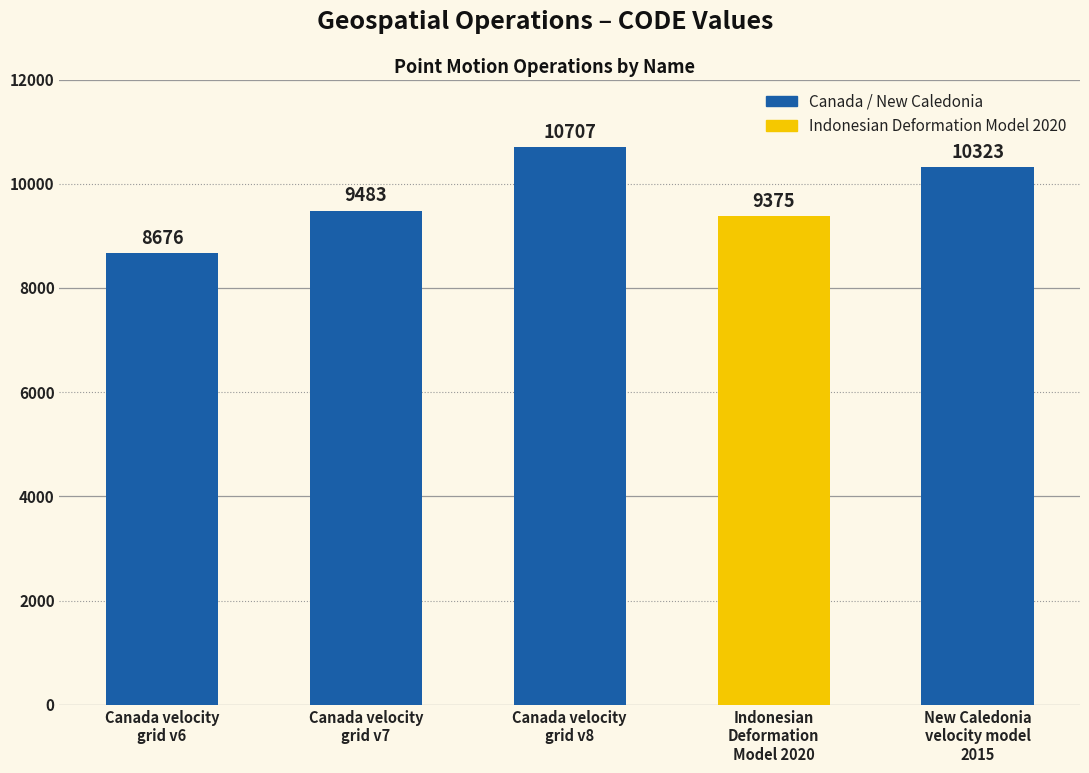

What is the ratio of the value at Canada velocity
grid v8 to the value at New Caledonia
velocity model
2015?

1.0